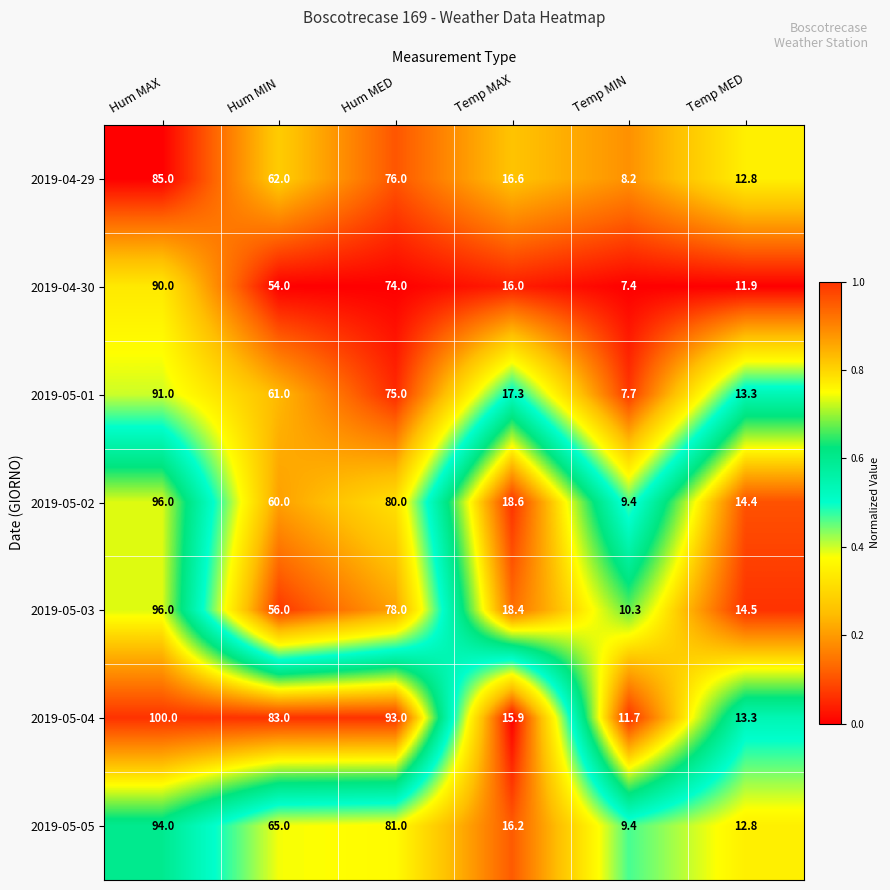

Is it true that 2019-05-02 equals 108.0 at Hum MED?

False